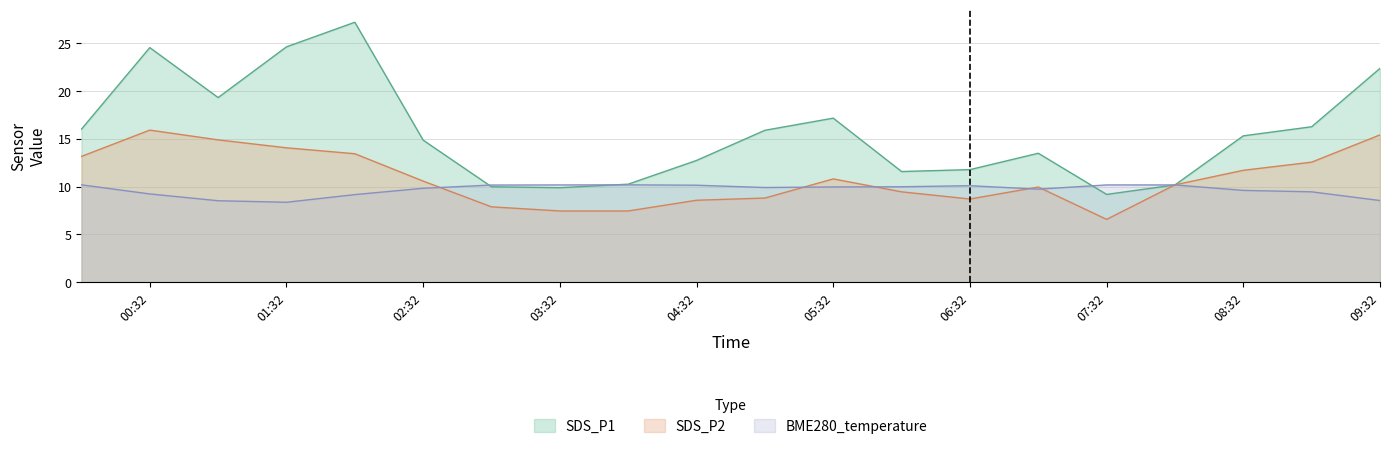

Rank the series by their maximum value, from highest to lowest.

SDS_P1, SDS_P2, BME280_temperature